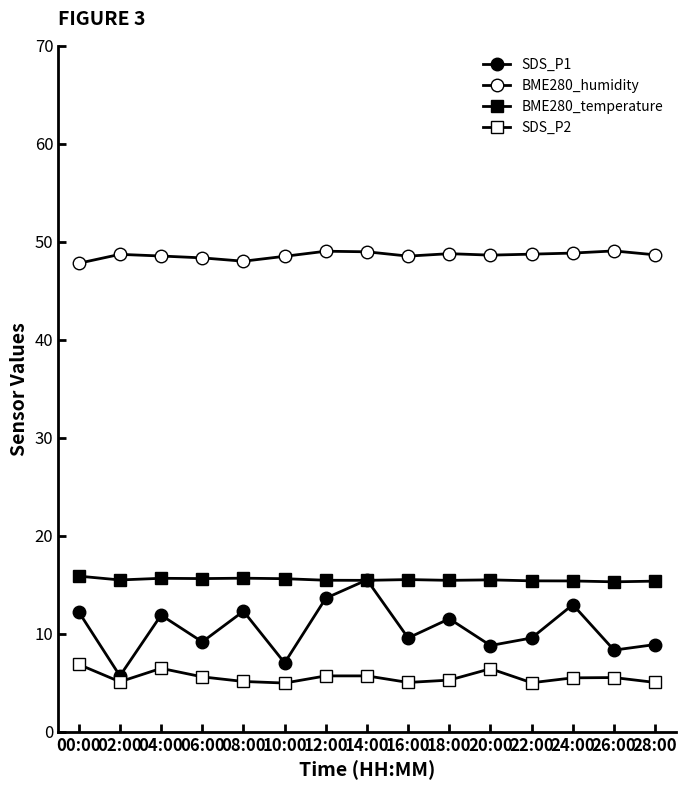

What is the sum of the SDS_P1 values at 26:00 and 06:00?

17.5